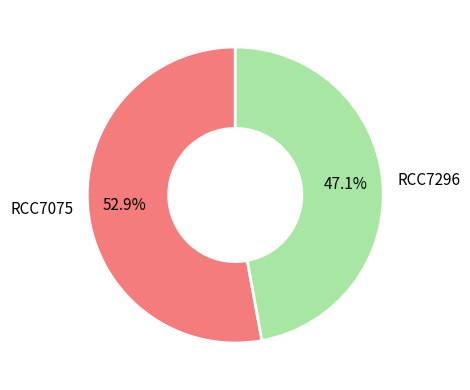

Which slice is the largest?

RCC7075